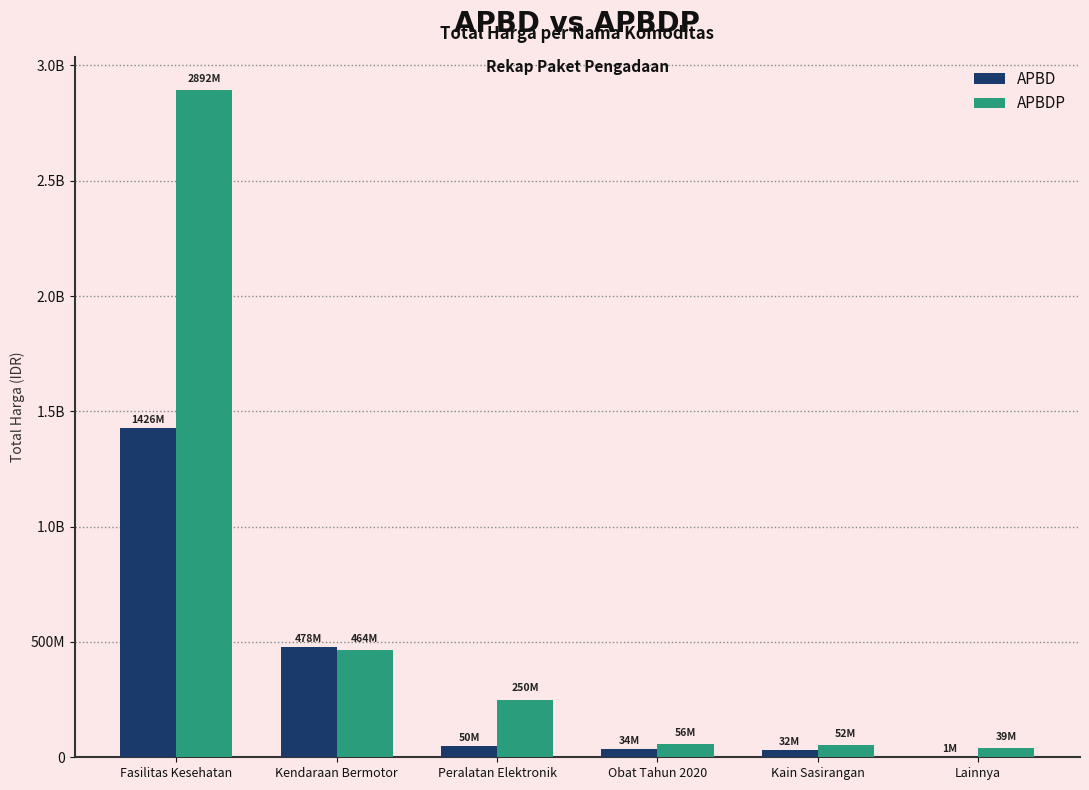

What are all the series names shown in the legend?

APBD, APBDP